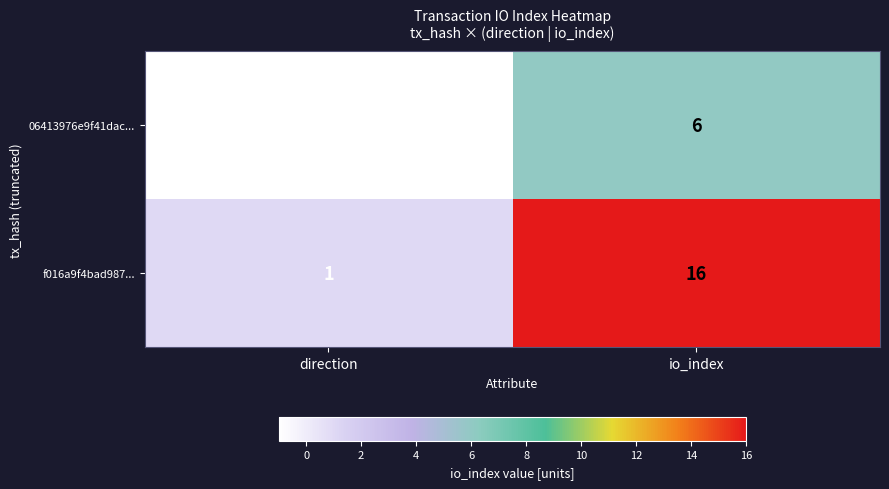

What is the difference between the maximum and minimum values in the f016a9f4bad987... series?

15